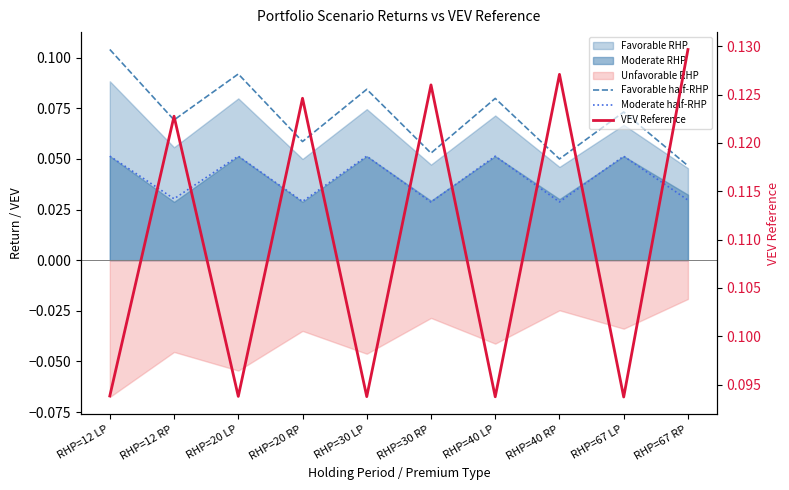

True or false: Favorable half-RHP and VEV Reference intersect in this chart.

True